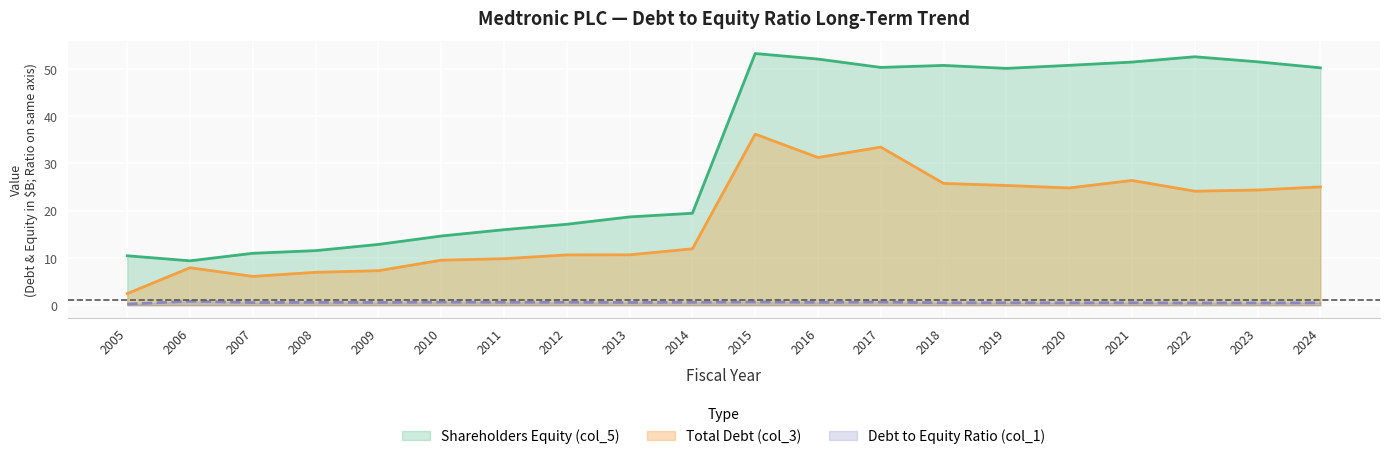

List the series in order of their peak value, highest first.

Shareholders Equity (col_5), Total Debt (col_3), Debt to Equity Ratio (col_1)